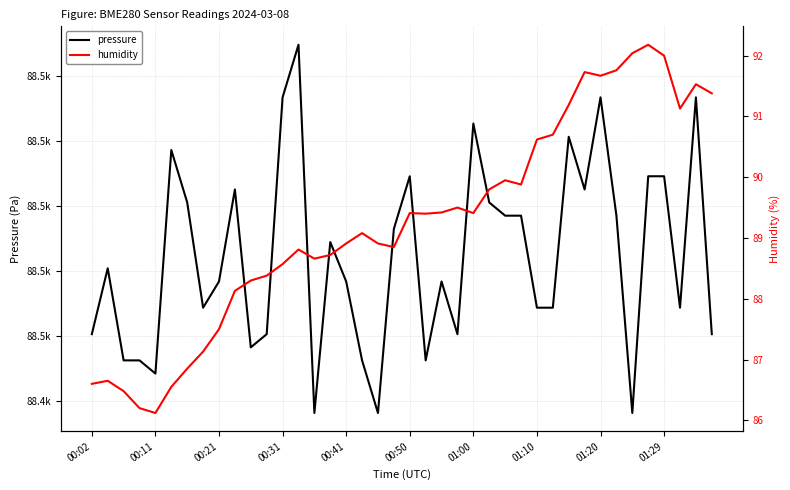

What position from the left is 00:02?

1